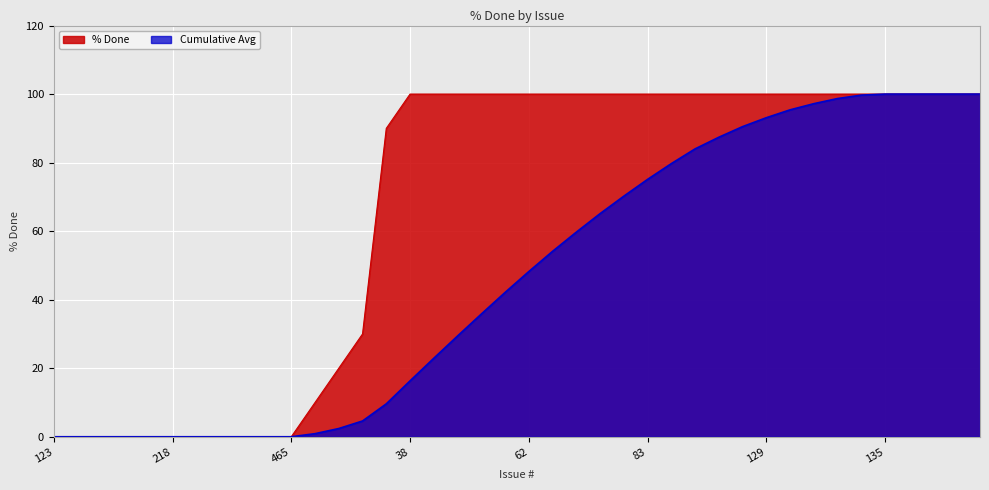

At how many categories does at least one series exceed 37?

26